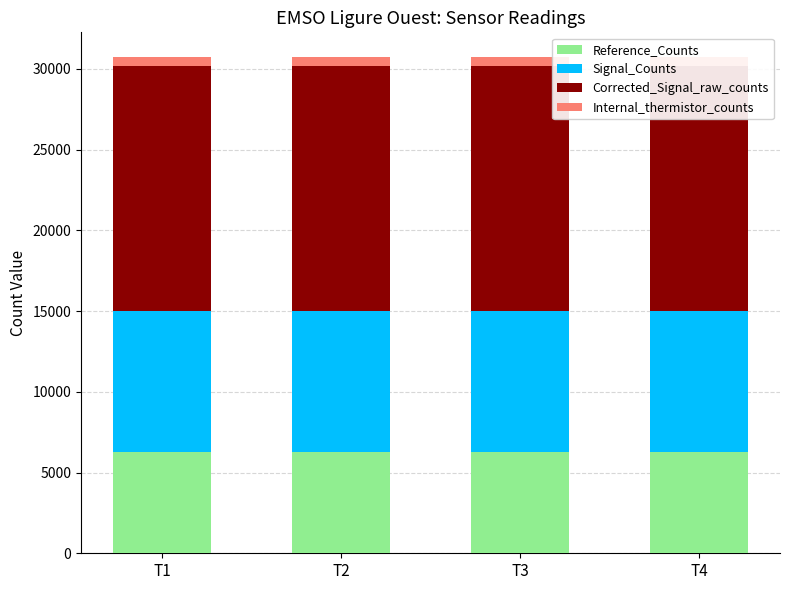

What is the value of the Internal_thermistor_counts bar at the 3rd from the left?

551